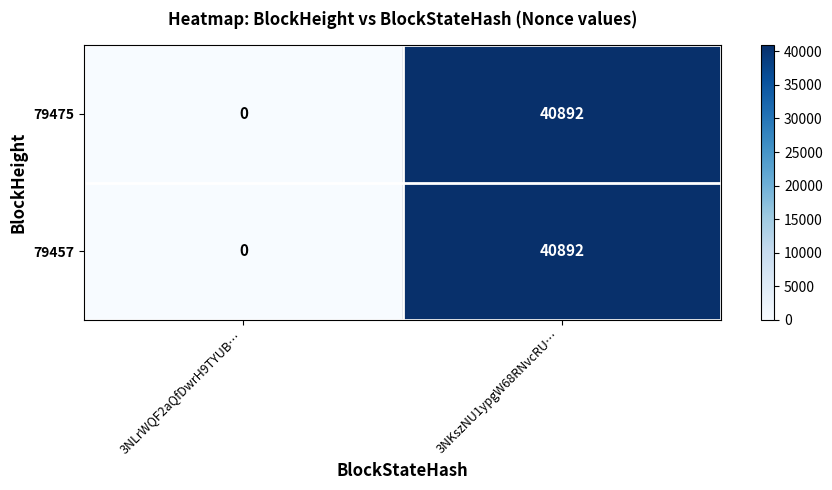

Reading right to left, extract all data points from this chart.

79475: 3NKszNU1ypgW68RNvcRU…=40892	3NLrWQF2aQfDwrH9TYUB…=0
79457: 3NKszNU1ypgW68RNvcRU…=40892	3NLrWQF2aQfDwrH9TYUB…=0